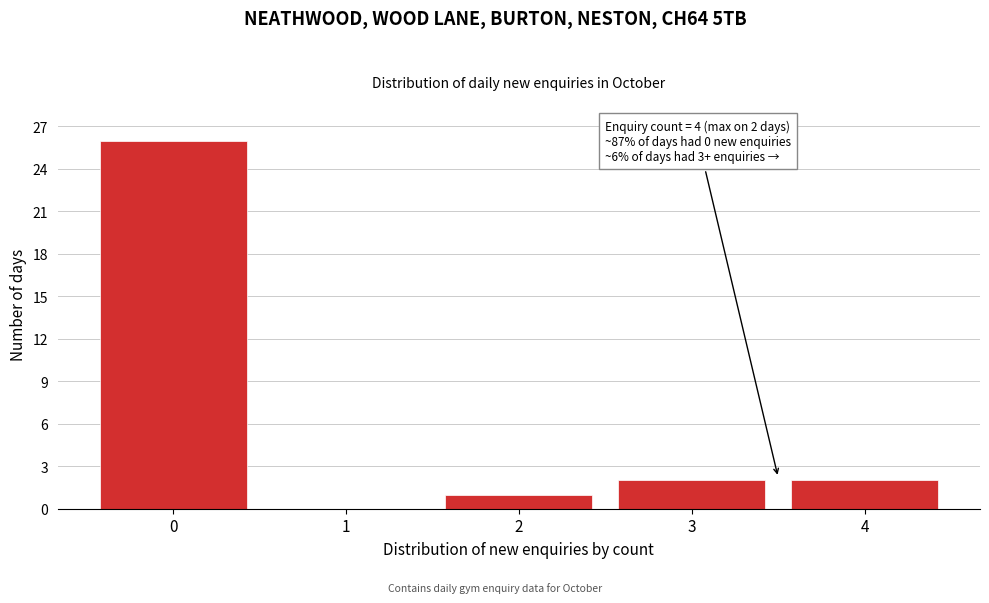

Reading left to right, list all the values displayed in this chart.

0=26	1=0	2=1	3=2	4=2